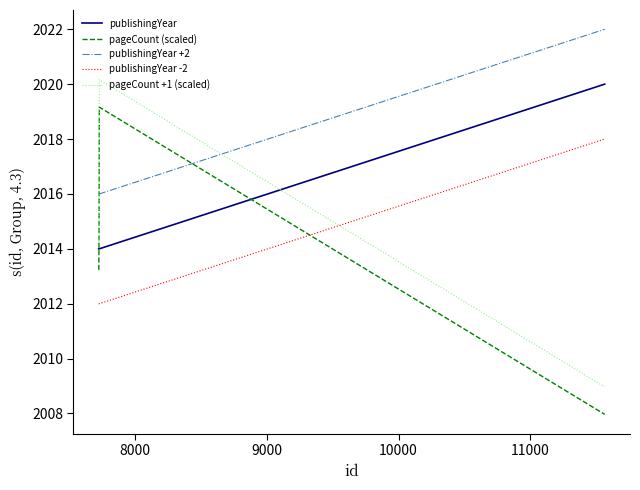

True or false: publishingYear -2 and publishingYear intersect in this chart.

False